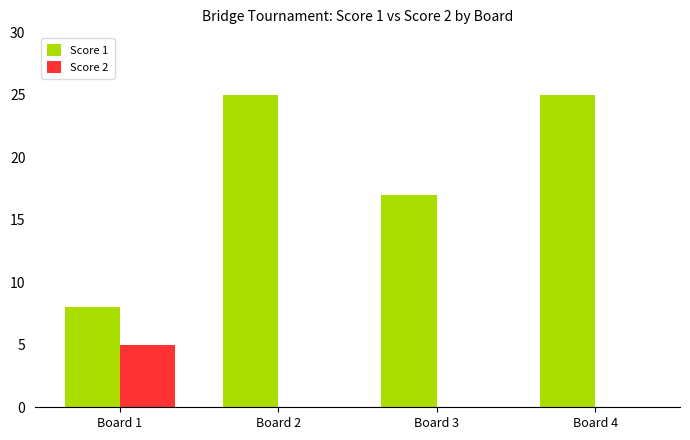

What is the average value of the Score 1 series?

19